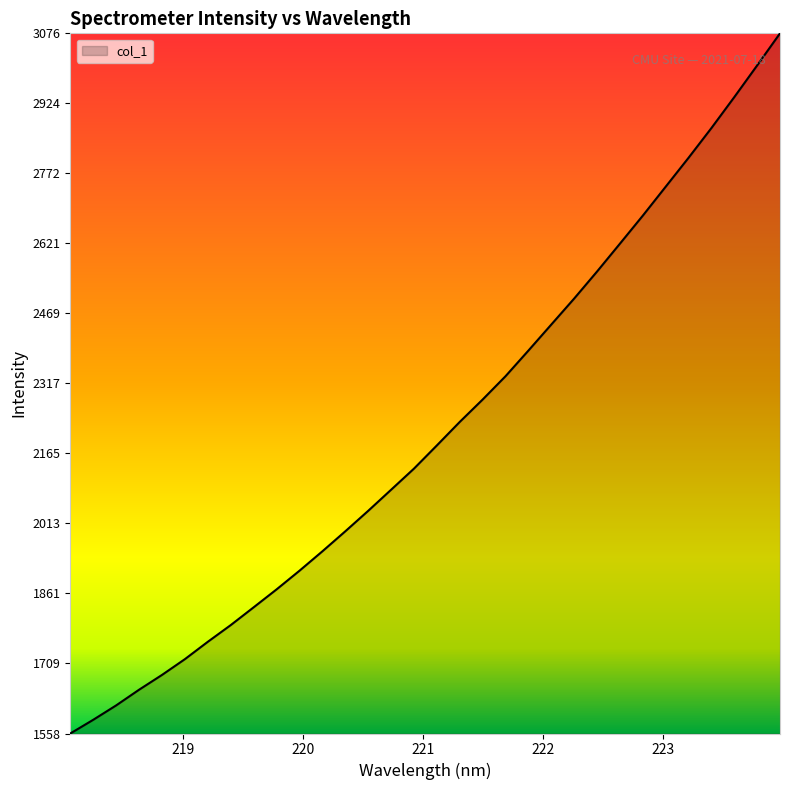

What is the greatest value displayed?

3076.1